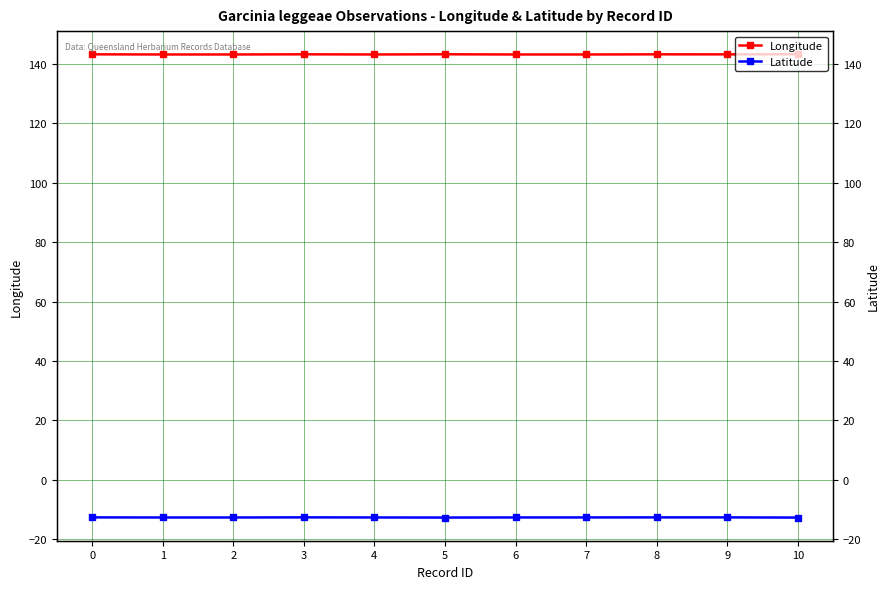

At how many categories does at least one series exceed 83?

11